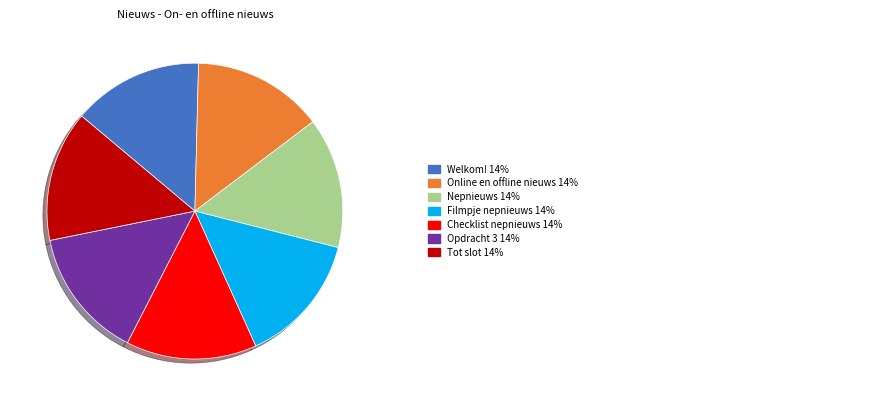

Does any single category account for the majority?

No